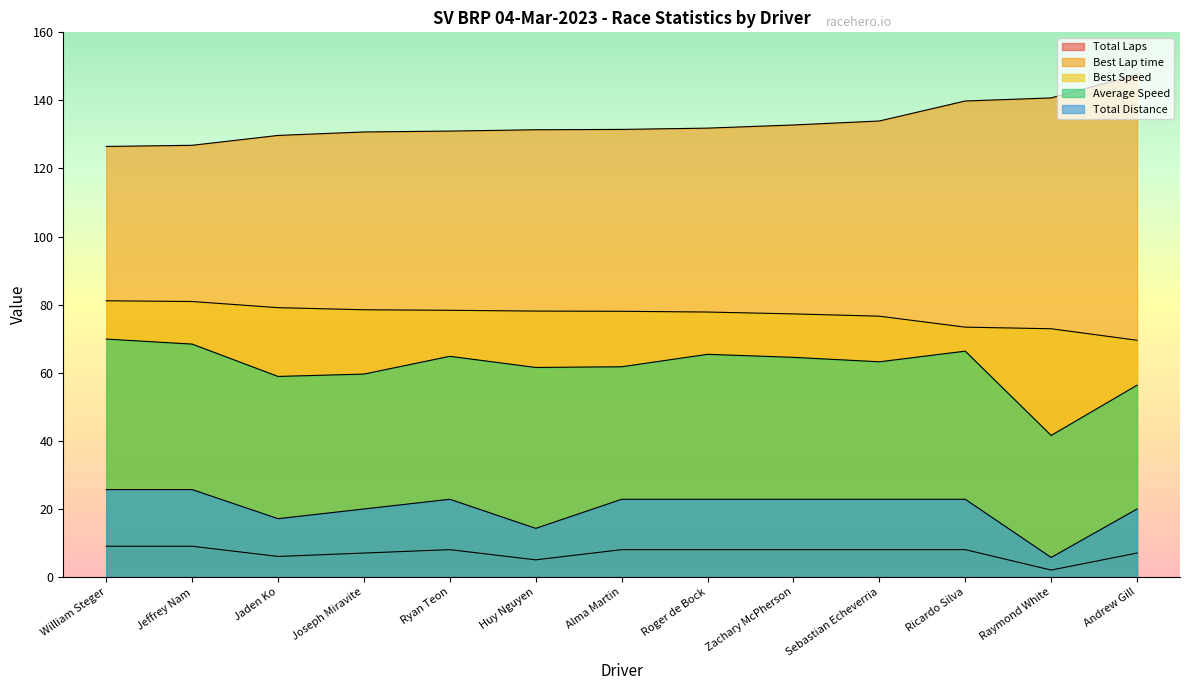

What is the average value of the Total Distance series?

20.4